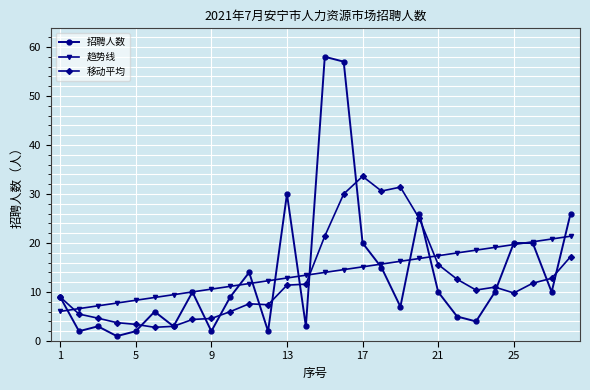

Which series has the largest range (max minus min)?

招聘人数